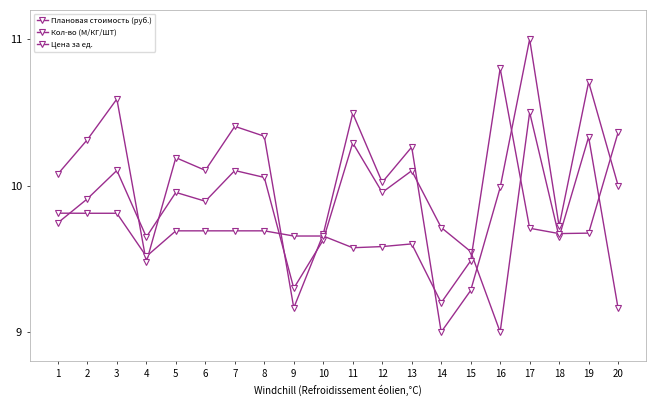

Count the number of categories in the chart.

20